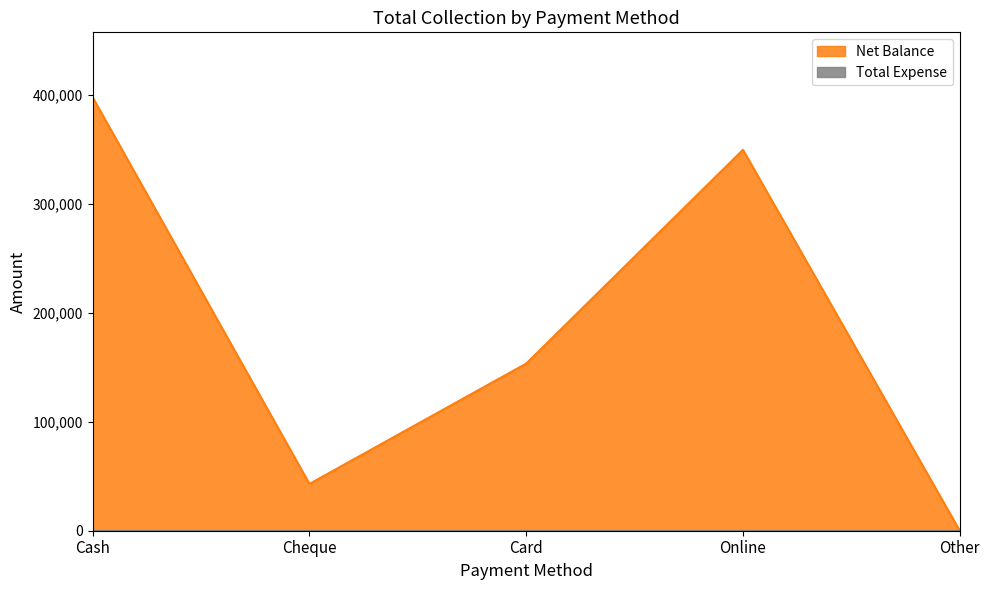

What is the difference between the values at Card and Online?

196300